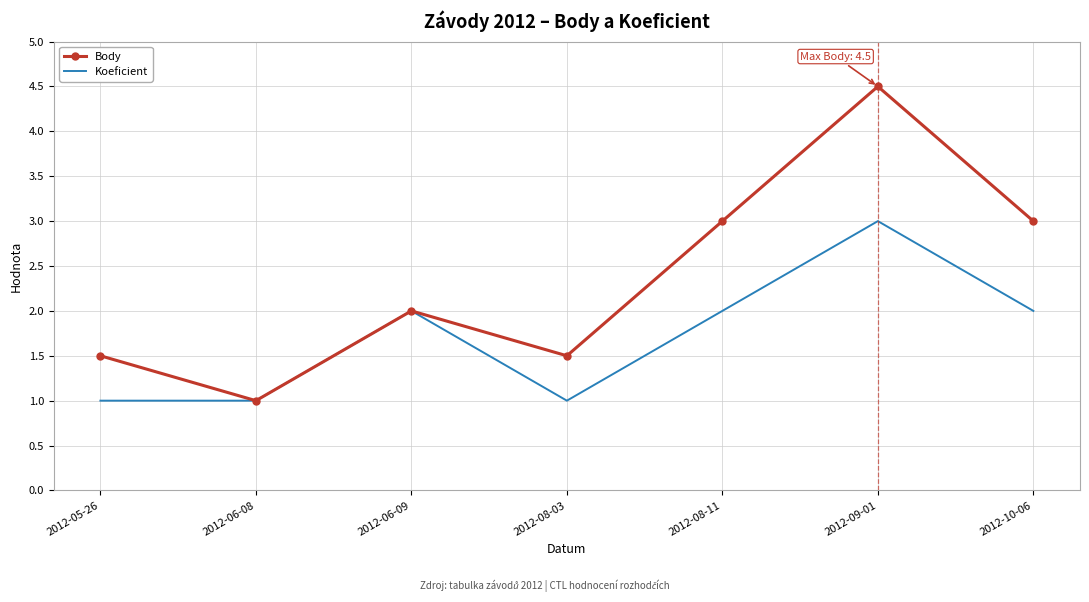

The Koeficient series shows 3.0 at 2012-09-01. True or false?

True